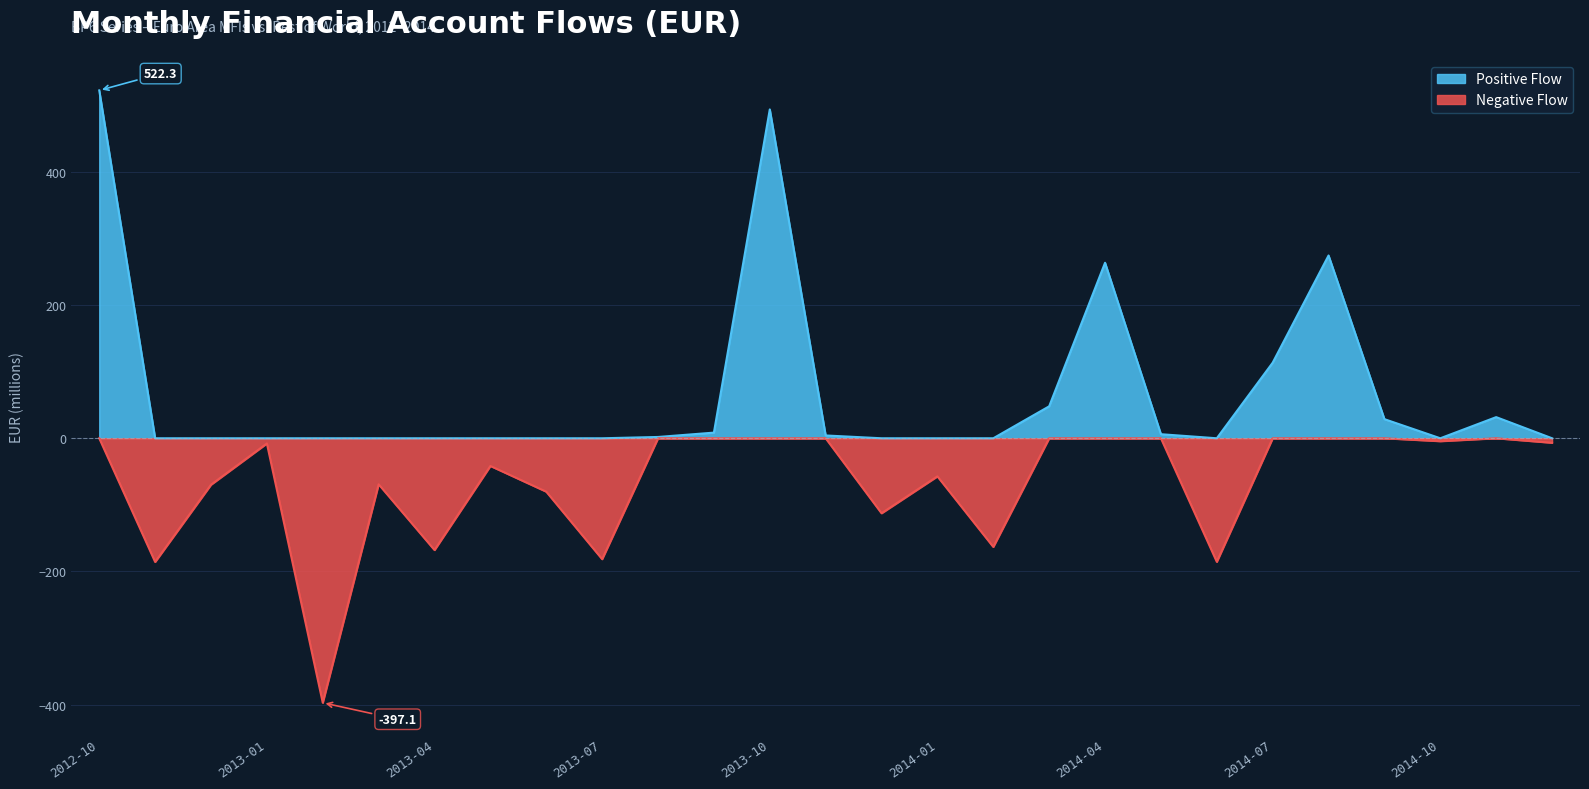

The Positive Flow series shows 0.0 at 2012-11. True or false?

True